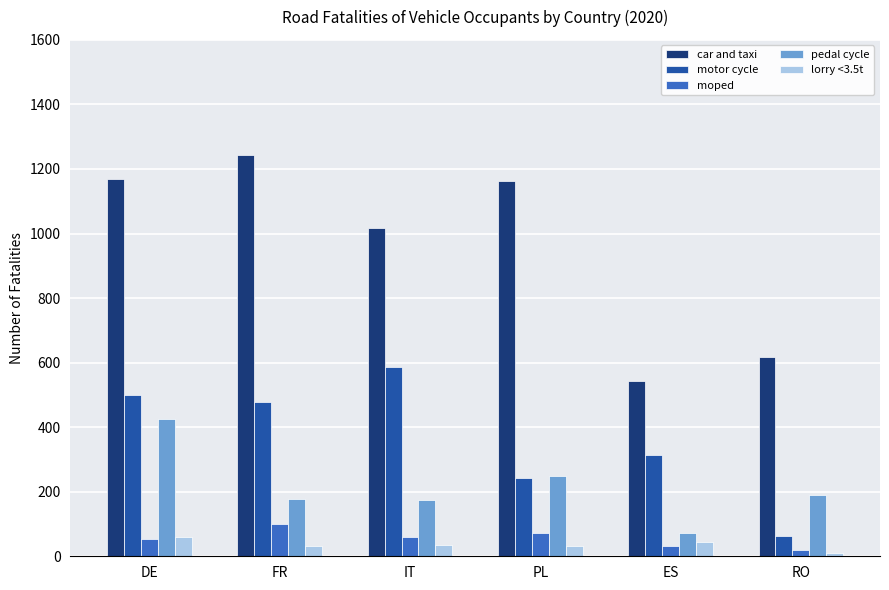

Count the number of categories in the chart.

6